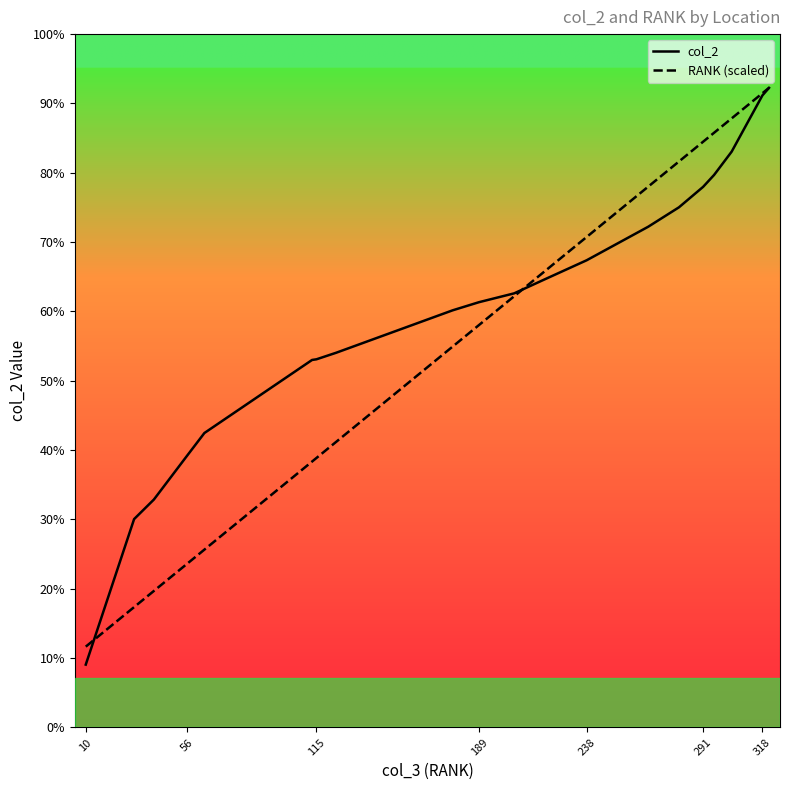

True or false: RANK (scaled) has more than 0 interior local peaks.

False